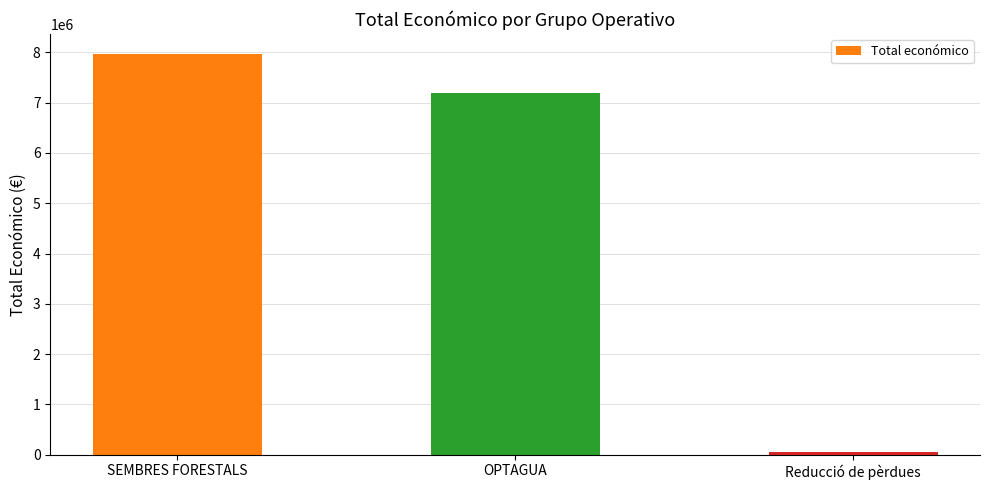

What is the label of the 2nd bar from the left?

OPTAGUA